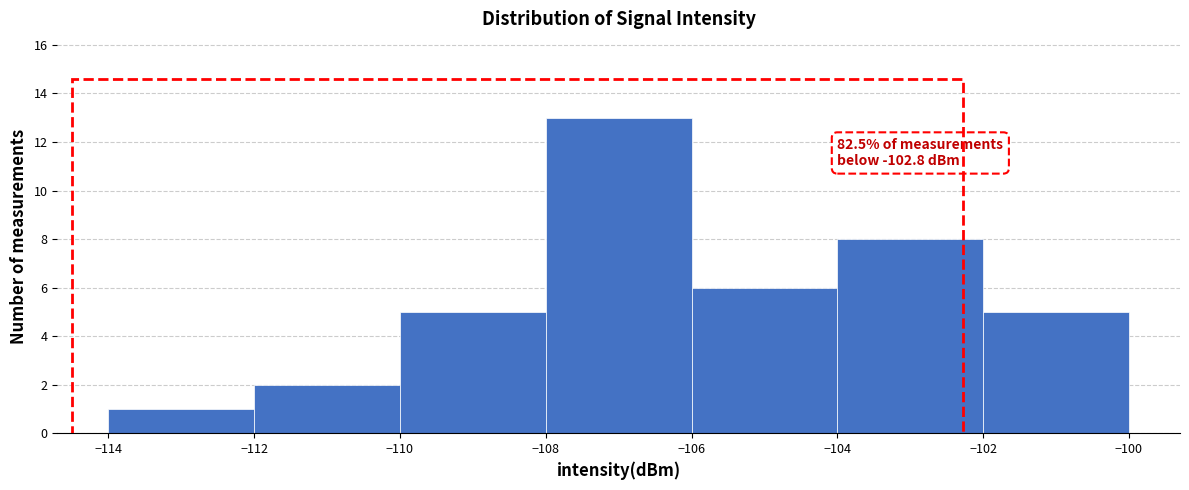

Which range on the x-axis has the tallest bar?

-108 to -106